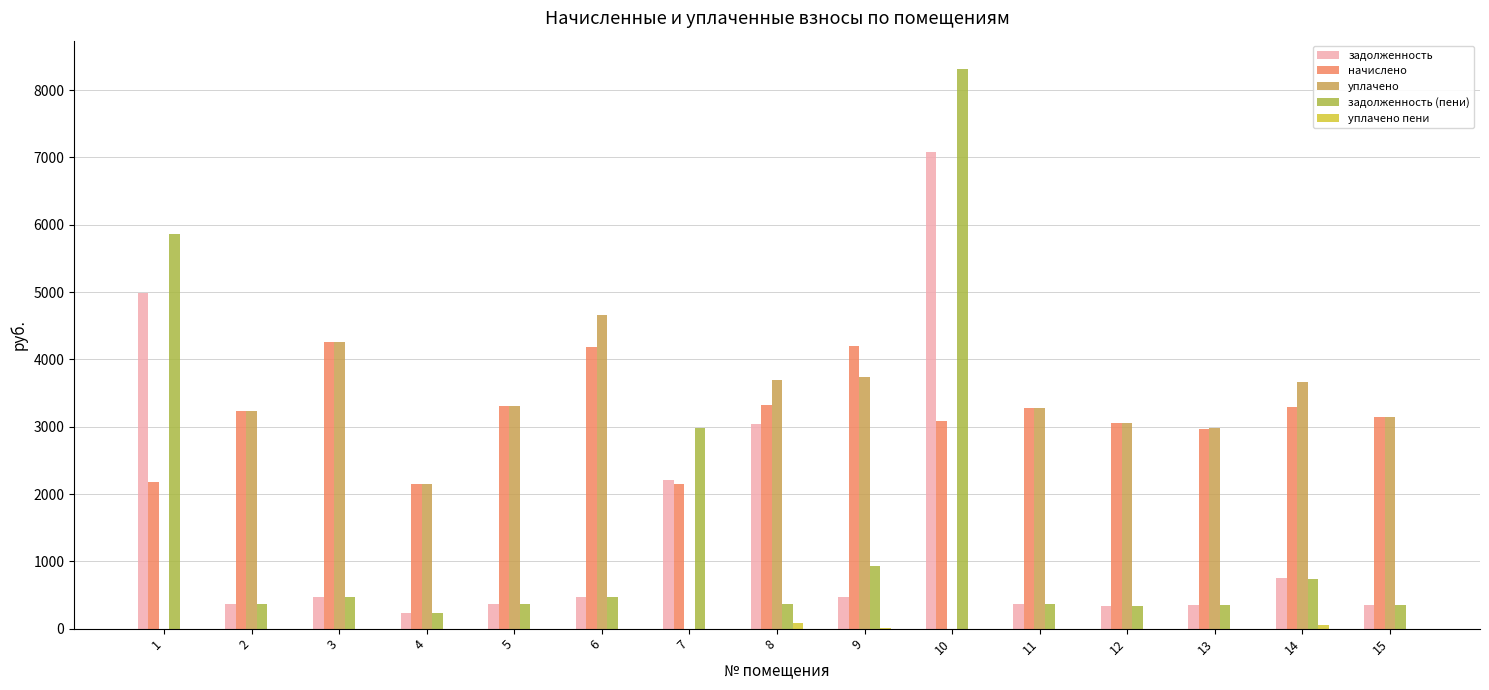

At which category is the sum across all series the highest?

10